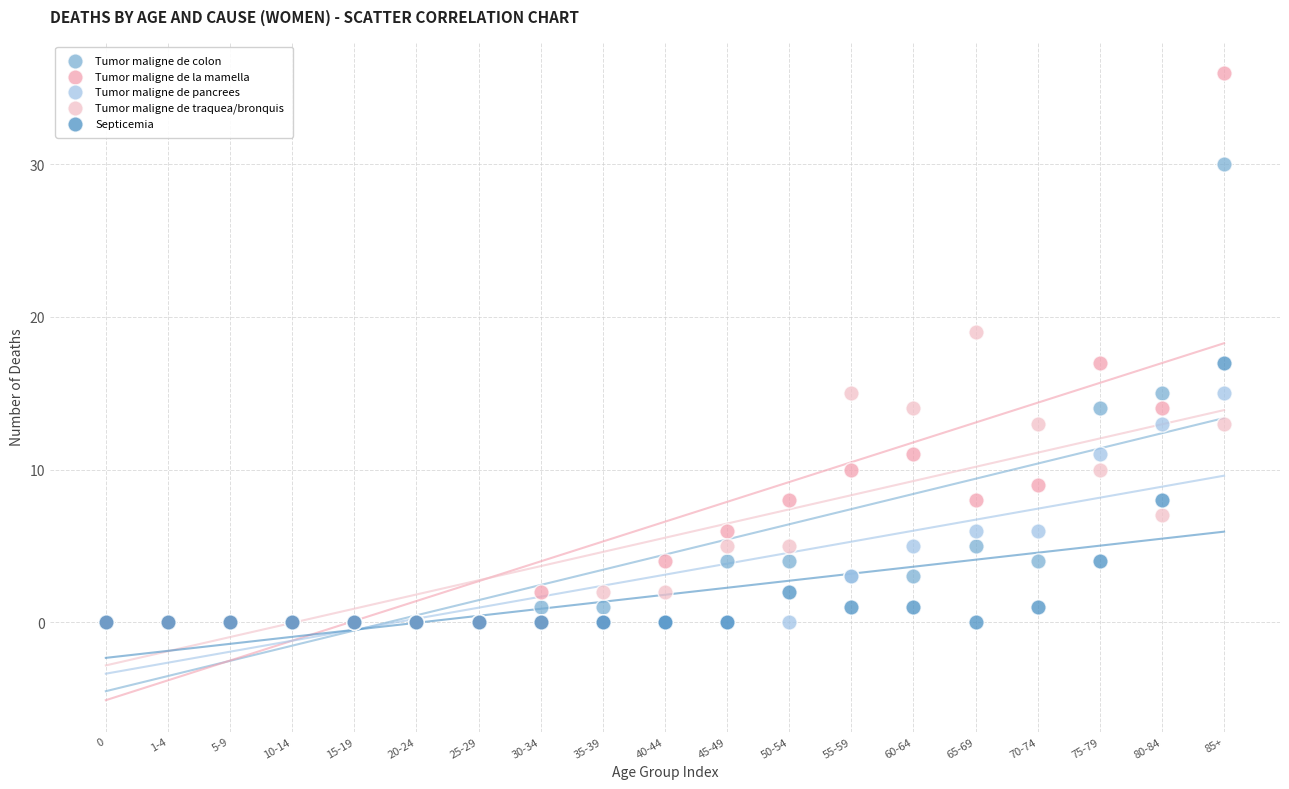

Which series has the widest spread of Y values?

Tumor maligne de la mamella